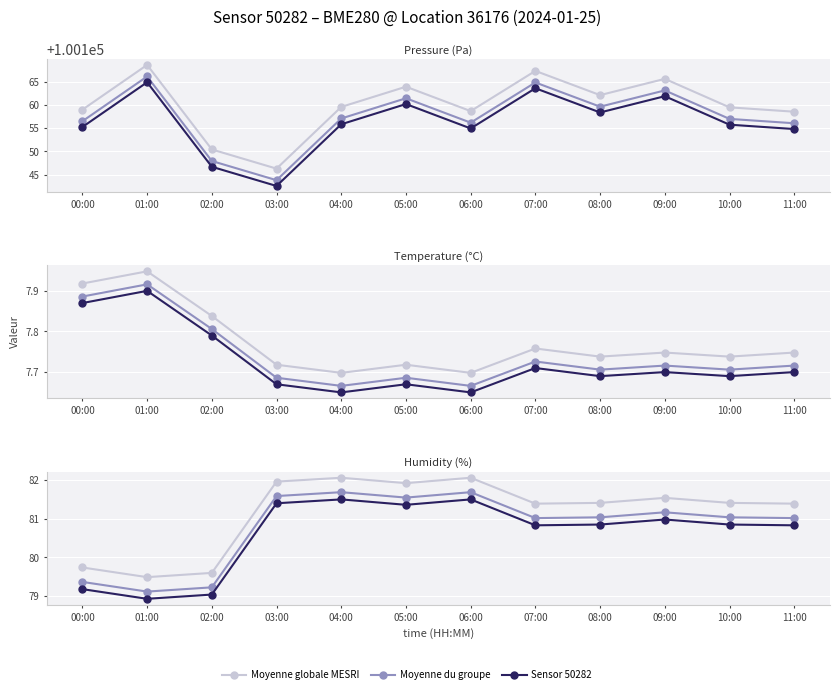

The value of Sensor 50282 at 05:00 is 121.1. True or false?

False